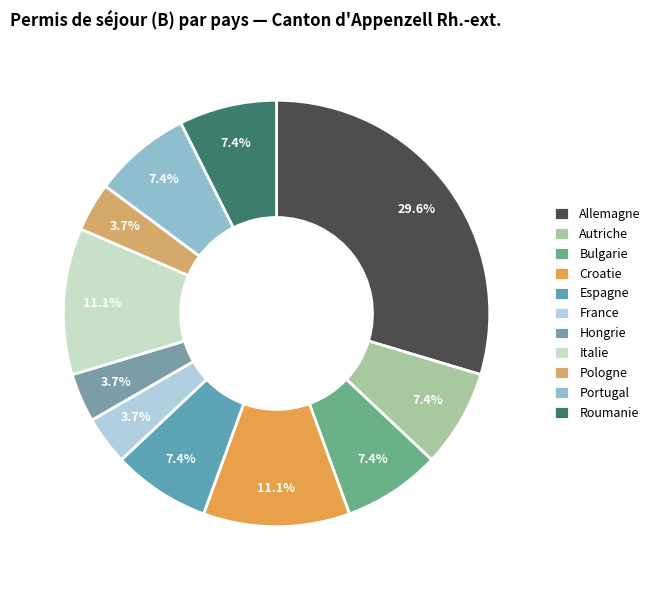

To the nearest percent, what percentage of the pie is Hongrie?

4%